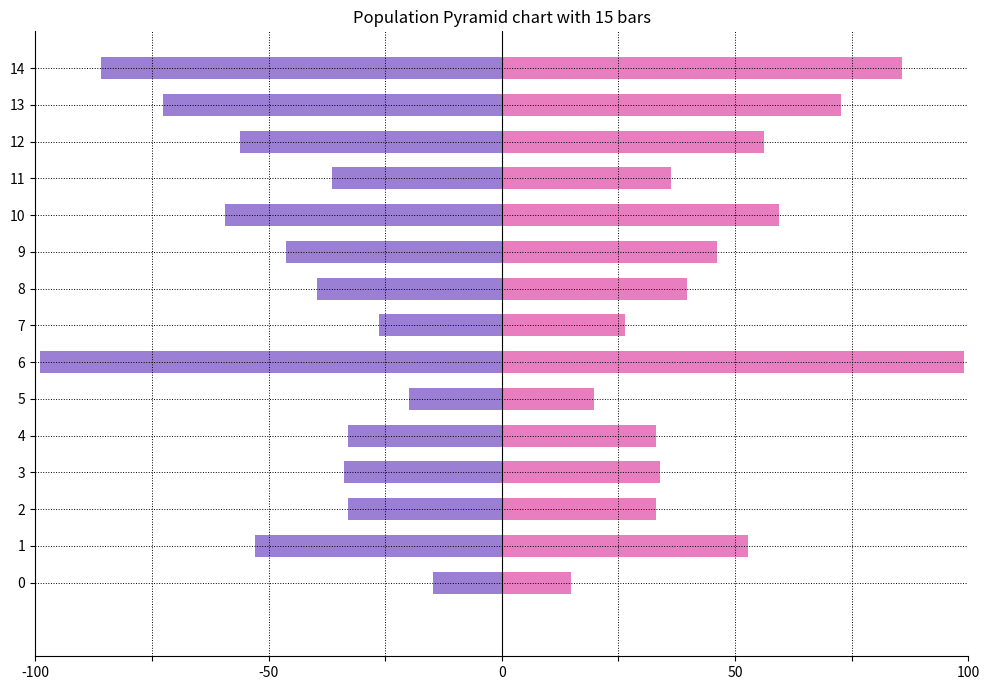

How many bars are there in each group?

2